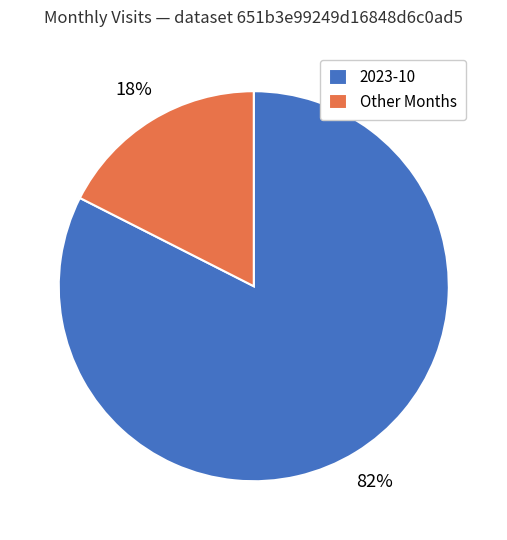

The Other Months slice represents 24% of the pie. True or false?

False